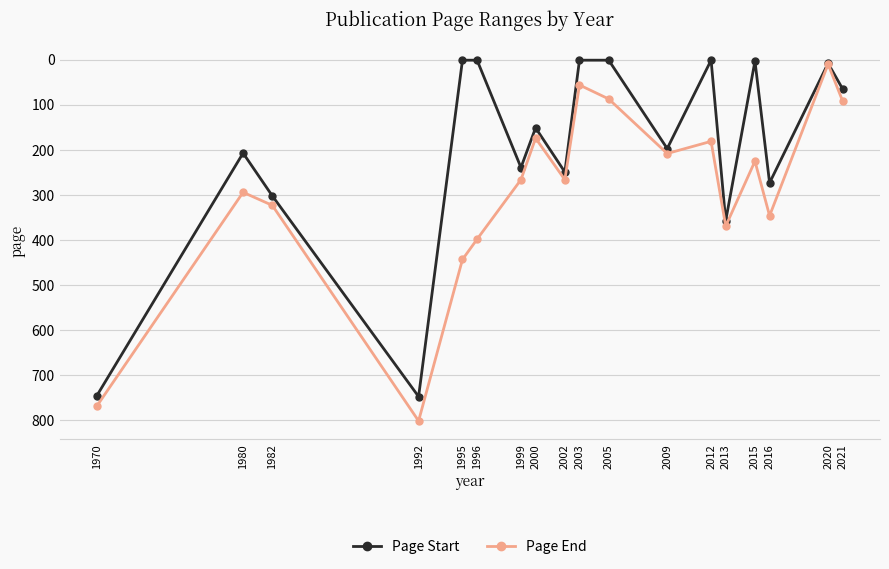

What is the value of the Page End point at the 6th from the left?

398